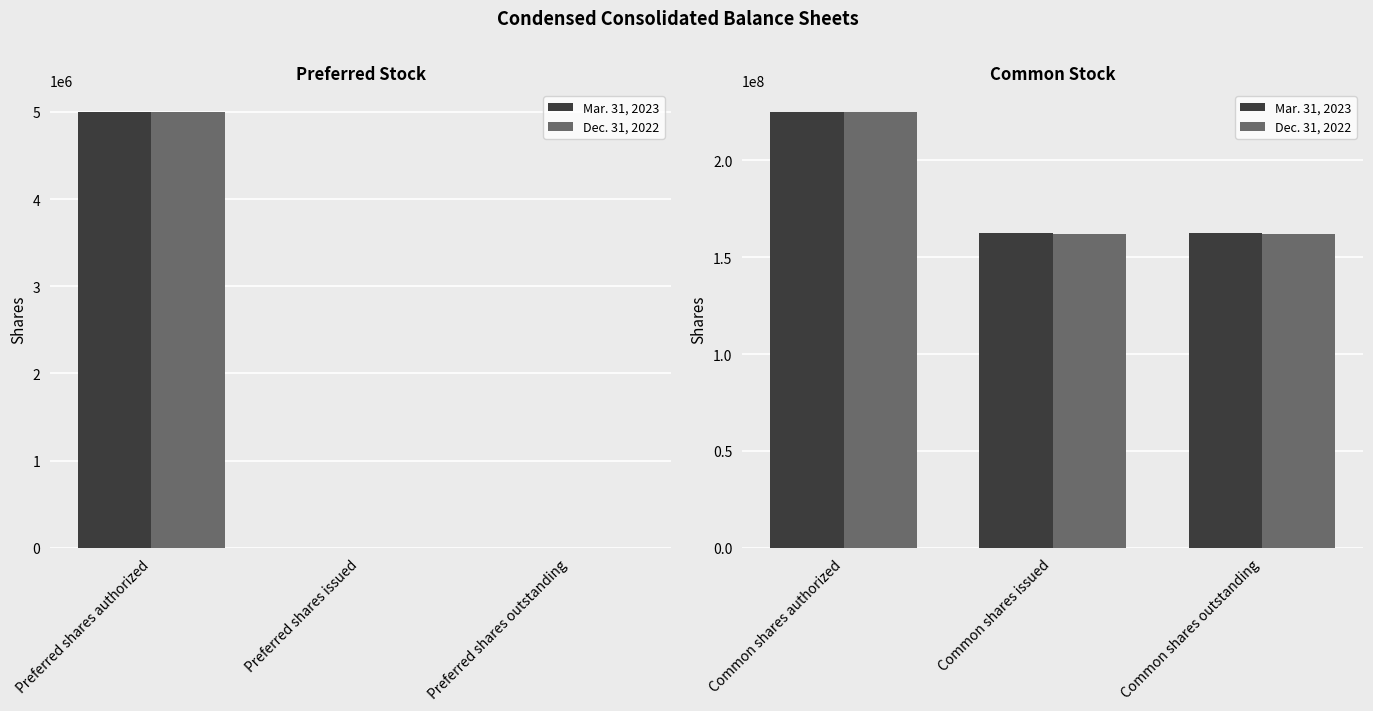

Which series changed the most between Common shares authorized and Common shares outstanding?

Dec. 31, 2022